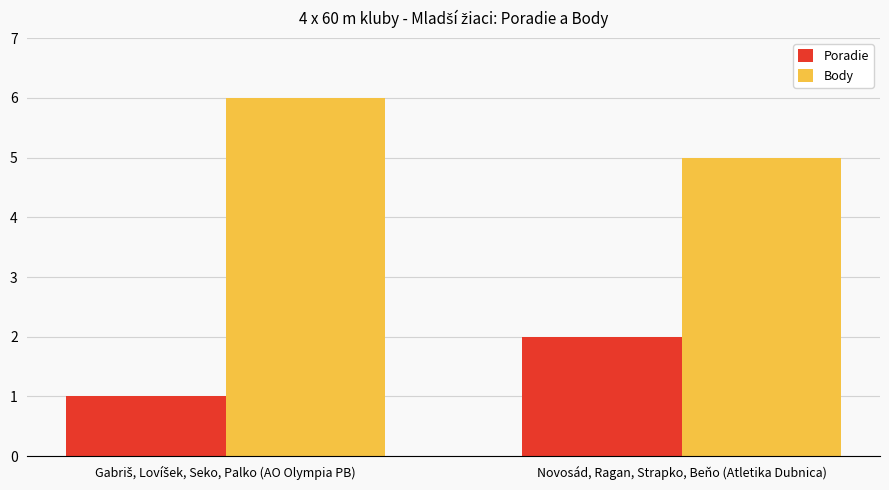

What is the minimum value for Body?

5